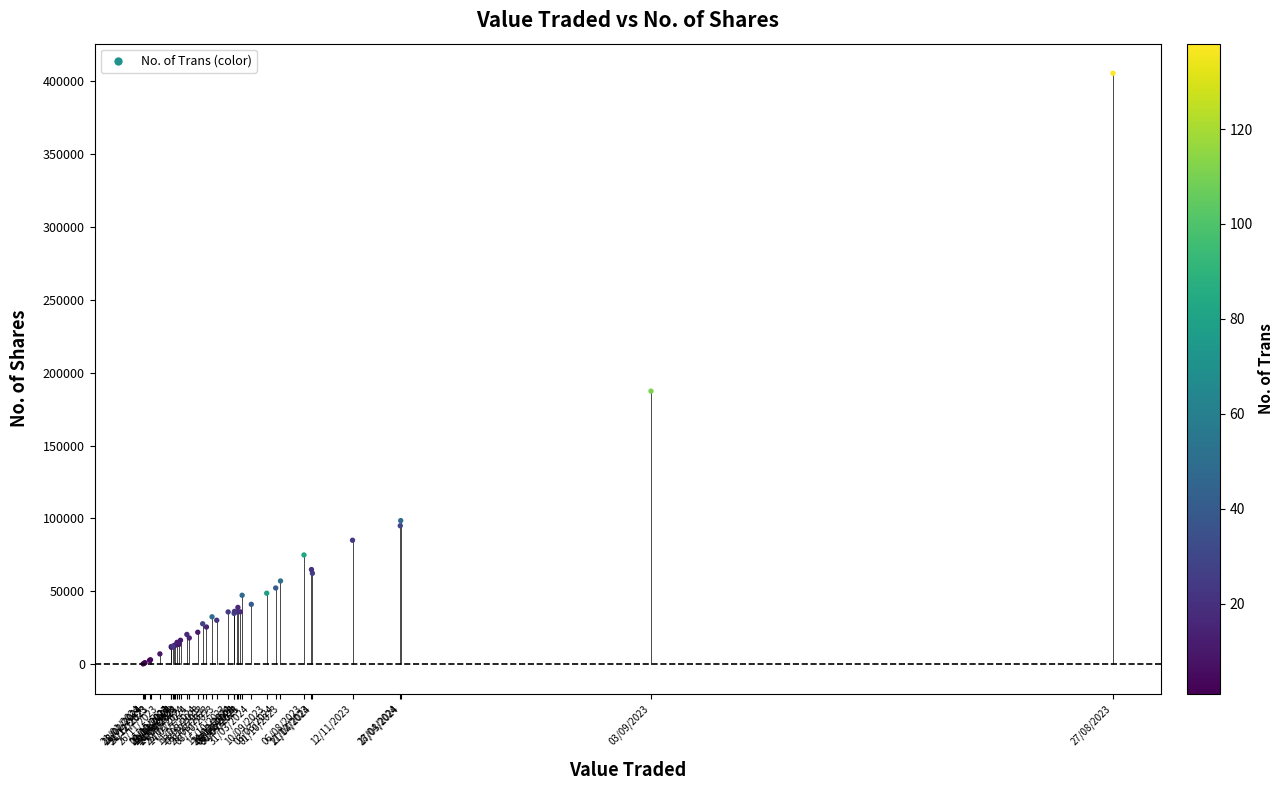

What Y value in the scatter plot is closest to 202890?

187390